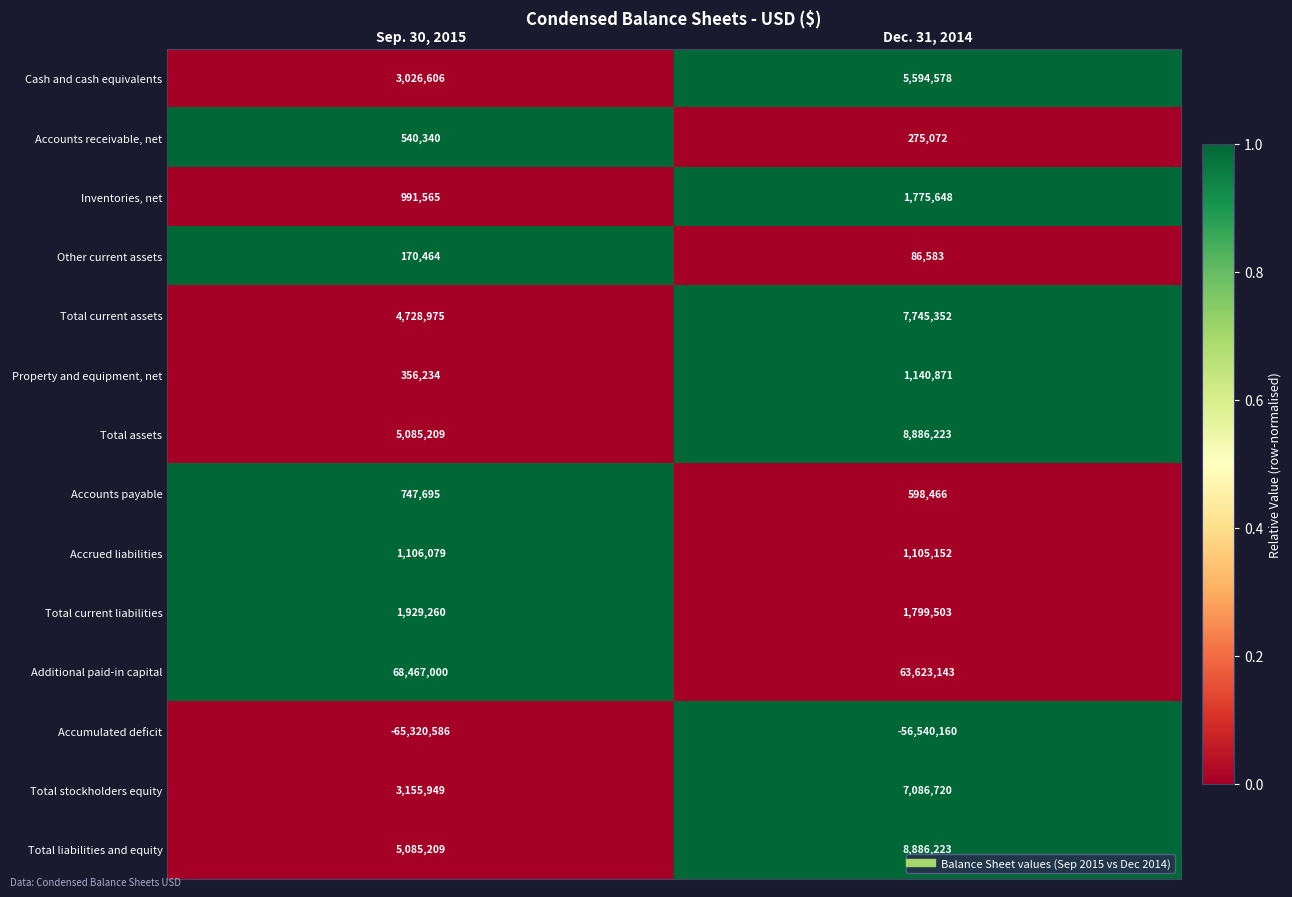

Reading left to right, transcribe all the data shown in this chart.

Cash and cash equivalents: Sep. 30, 2015=3026606	Dec. 31, 2014=5594578
Accounts receivable, net: Sep. 30, 2015=540340	Dec. 31, 2014=275072
Inventories, net: Sep. 30, 2015=991565	Dec. 31, 2014=1775648
Other current assets: Sep. 30, 2015=170464	Dec. 31, 2014=86583
Total current assets: Sep. 30, 2015=4728975	Dec. 31, 2014=7745352
Property and equipment, net: Sep. 30, 2015=356234	Dec. 31, 2014=1140871
Total assets: Sep. 30, 2015=5085209	Dec. 31, 2014=8886223
Accounts payable: Sep. 30, 2015=747695	Dec. 31, 2014=598466
Accrued liabilities: Sep. 30, 2015=1106079	Dec. 31, 2014=1105152
Total current liabilities: Sep. 30, 2015=1929260	Dec. 31, 2014=1799503
Additional paid-in capital: Sep. 30, 2015=68467000	Dec. 31, 2014=63623143
Accumulated deficit: Sep. 30, 2015=-65320586	Dec. 31, 2014=-56540160
Total stockholders equity: Sep. 30, 2015=3155949	Dec. 31, 2014=7086720
Total liabilities and equity: Sep. 30, 2015=5085209	Dec. 31, 2014=8886223